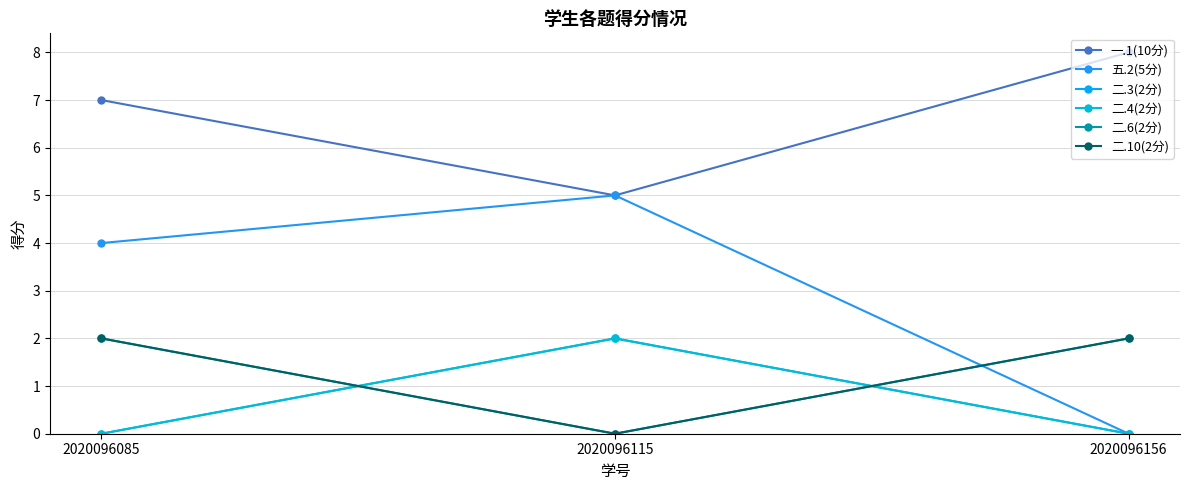

Is this an area chart (filled region under the line)?

No